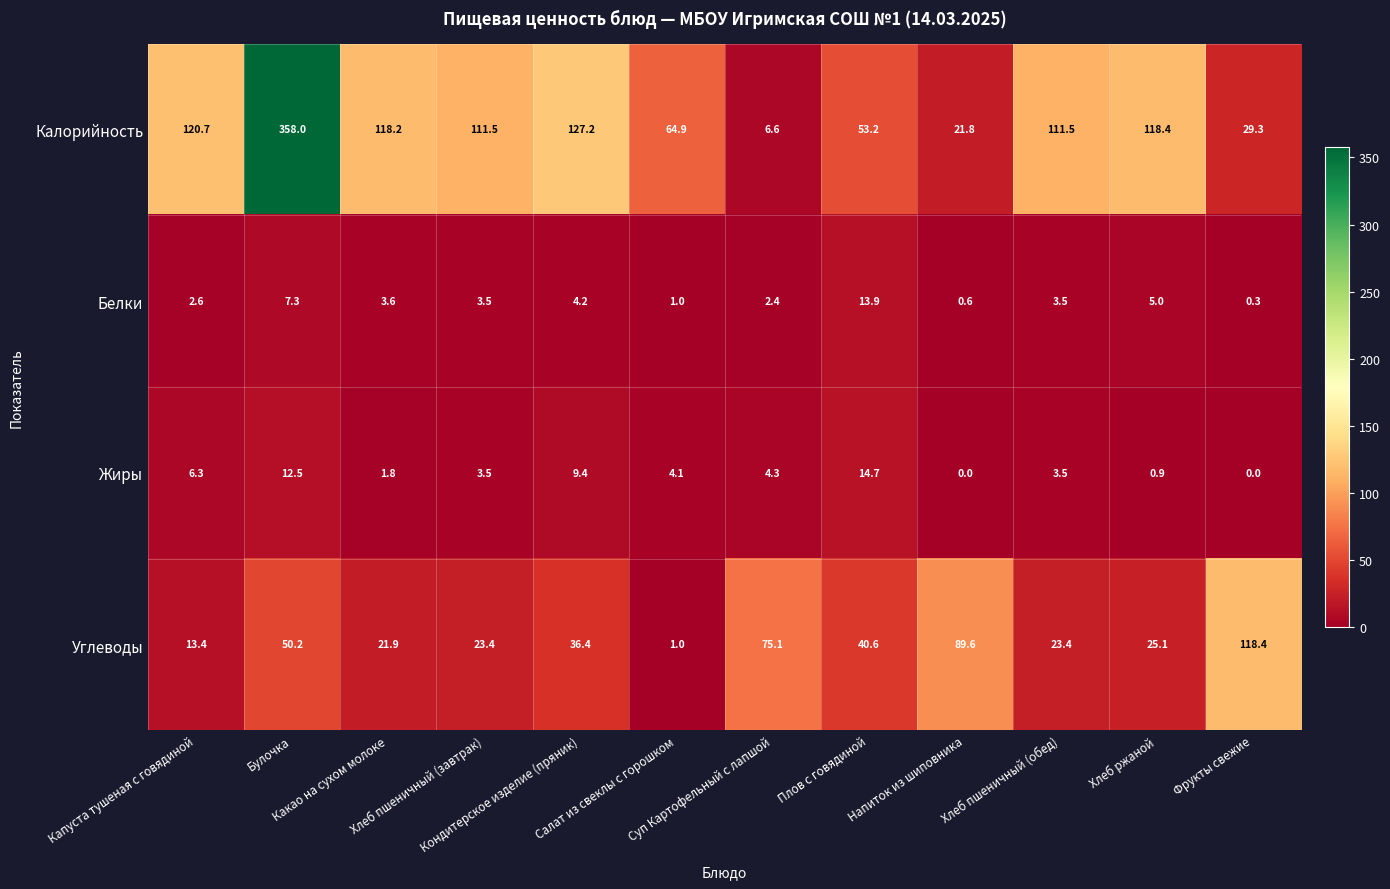

Which series has the largest total across all categories?

Калорийность